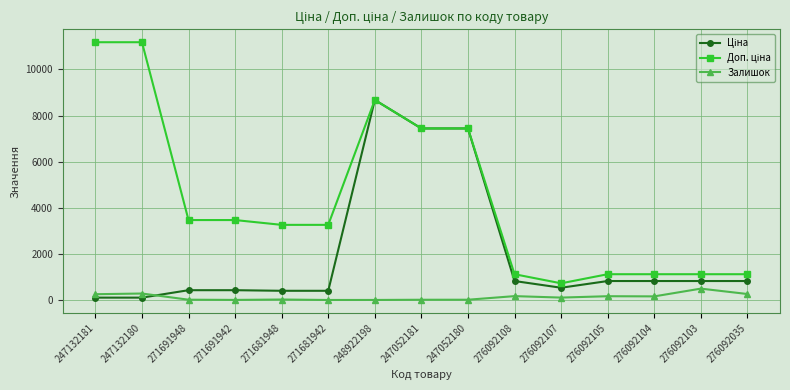

True or false: Залишок has more than 0 interior local peaks.

True